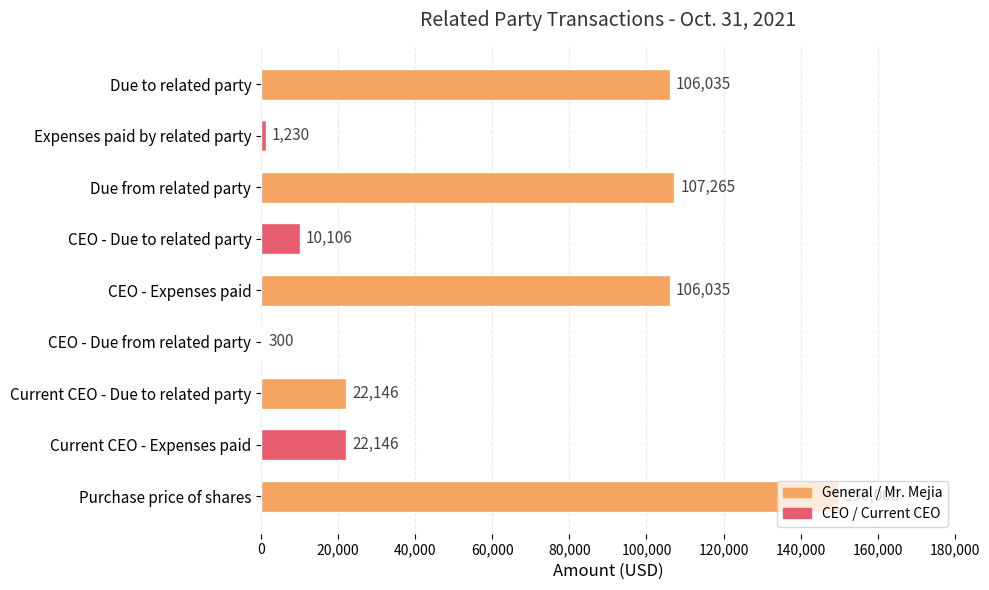

The value at Purchase price of shares is 34431. True or false?

False